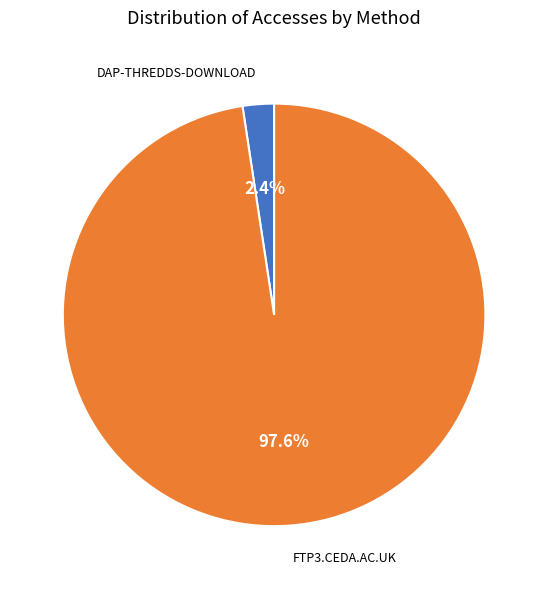

Is there a majority slice in this chart?

Yes